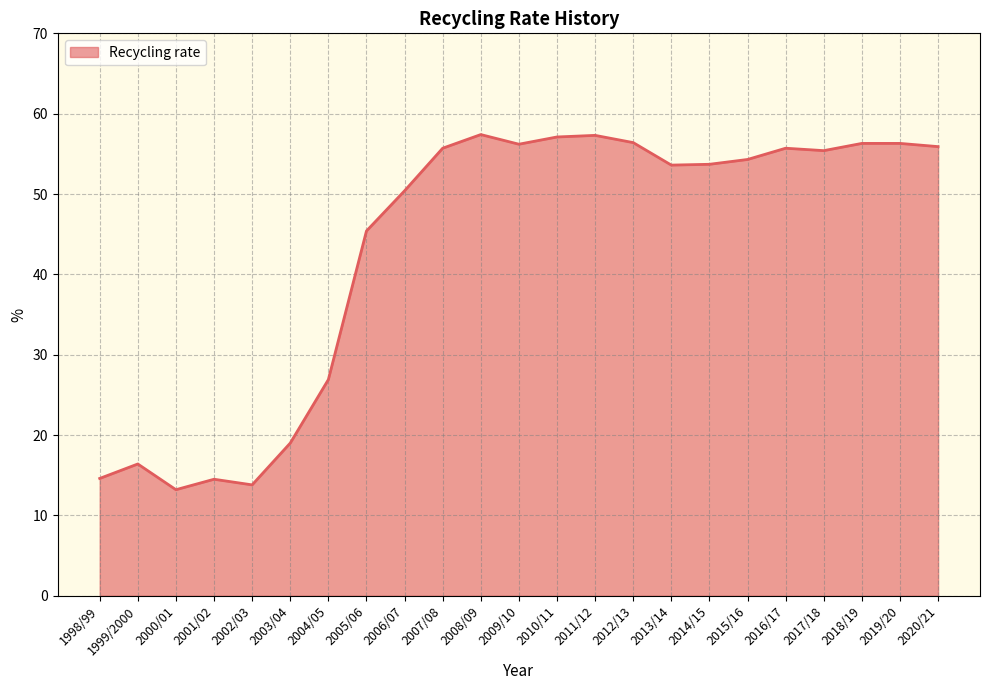

How many lines are shown in the chart?

1